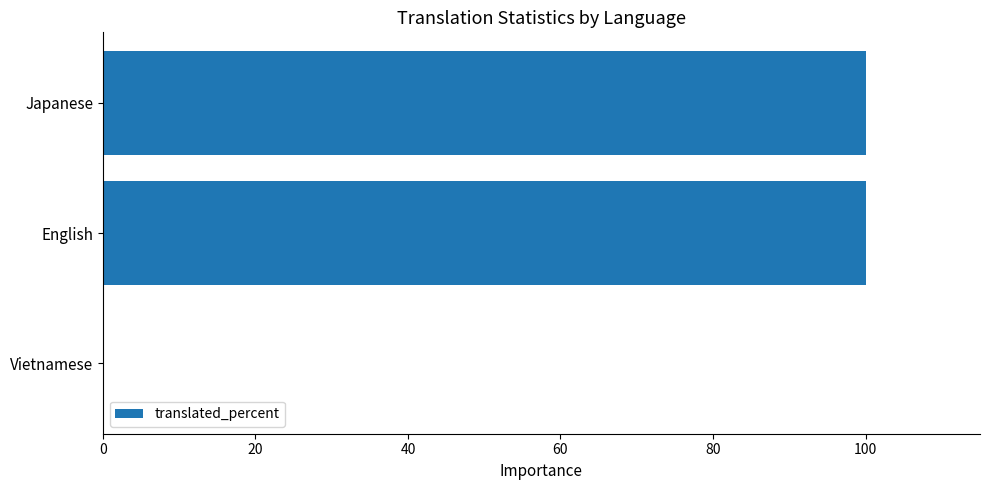

Count the number of categories in the chart.

3